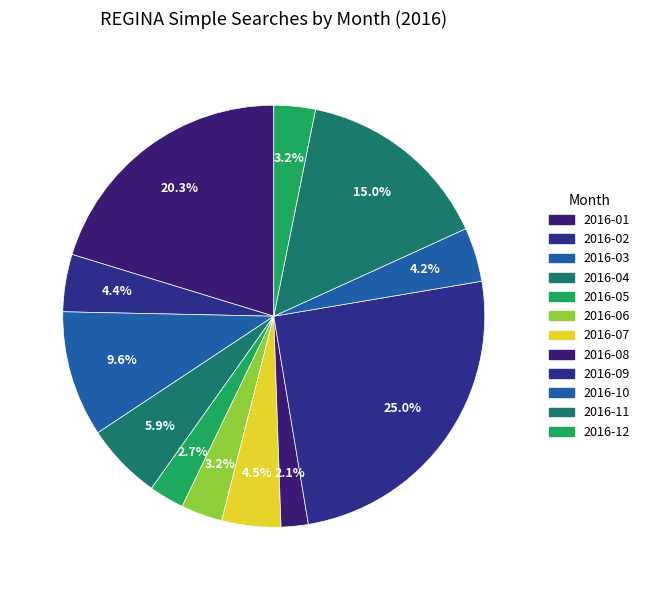

What is the change in value from 2016-03 to 2016-08?

-62